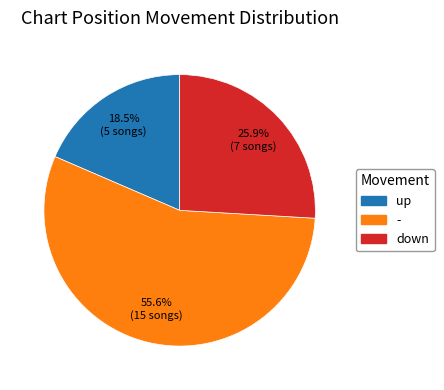

How many slices are in this pie chart?

3